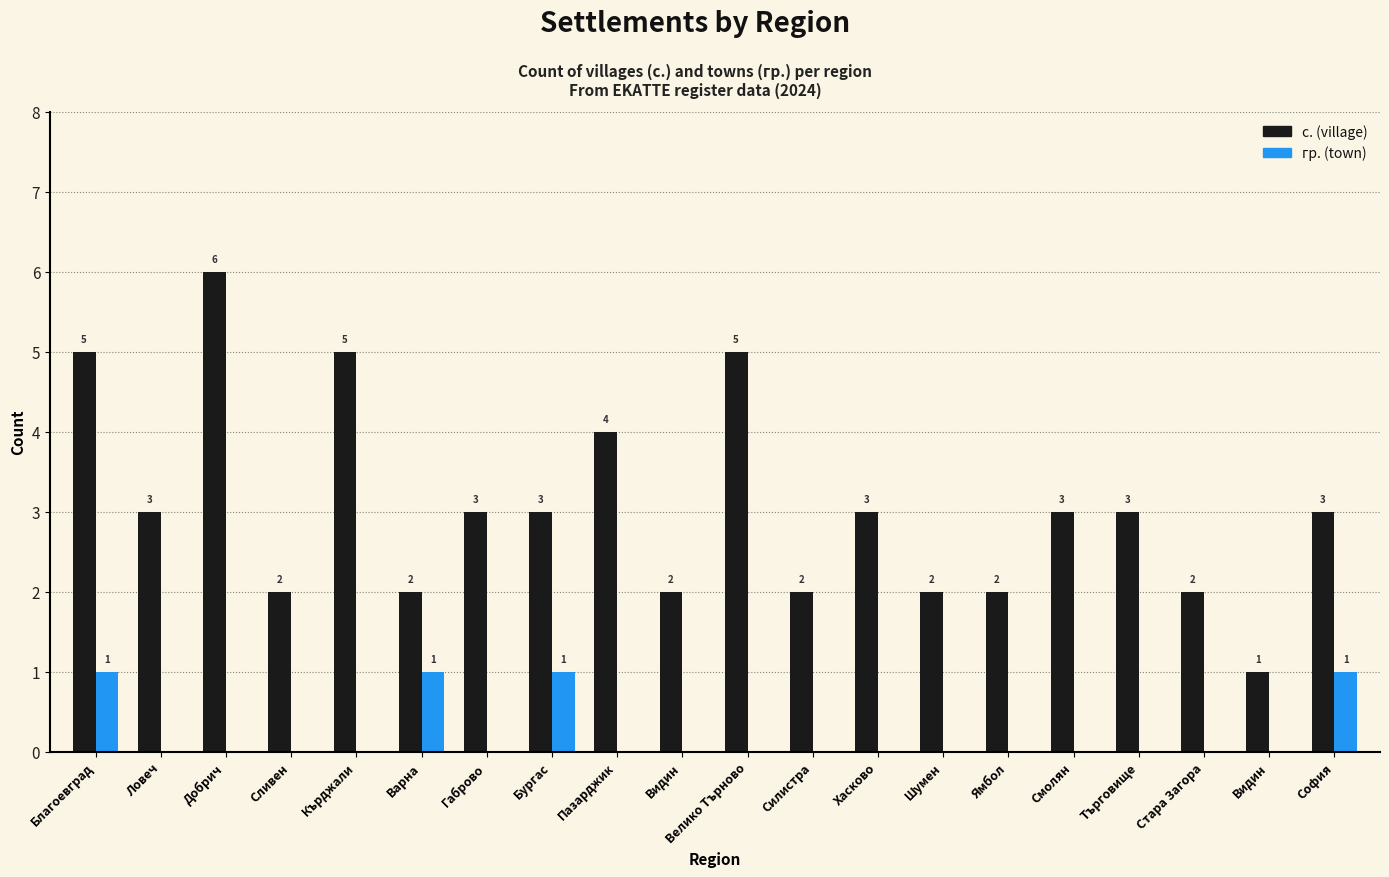

What is the label of the 3rd bar from the left?

Добрич